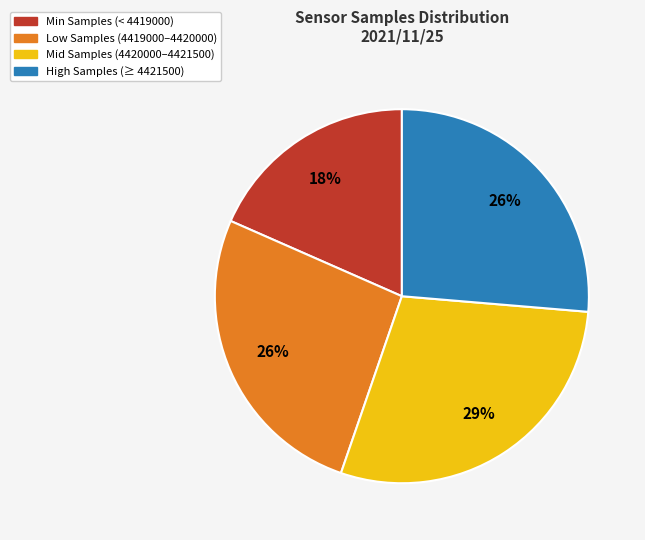

To the nearest percent, what is the difference between the largest and smallest slice percentages?

11%